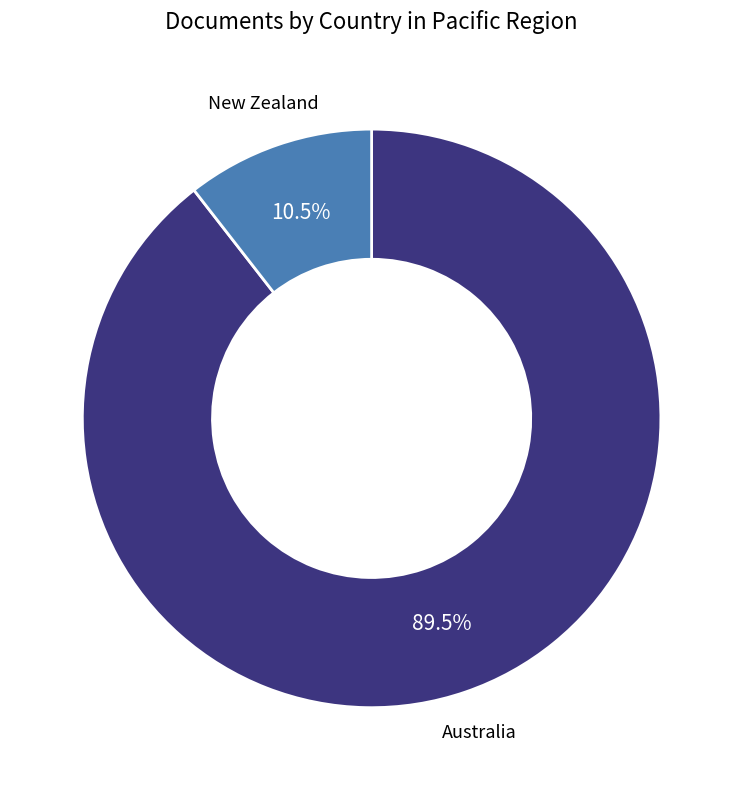

Does any single category account for the majority?

Yes